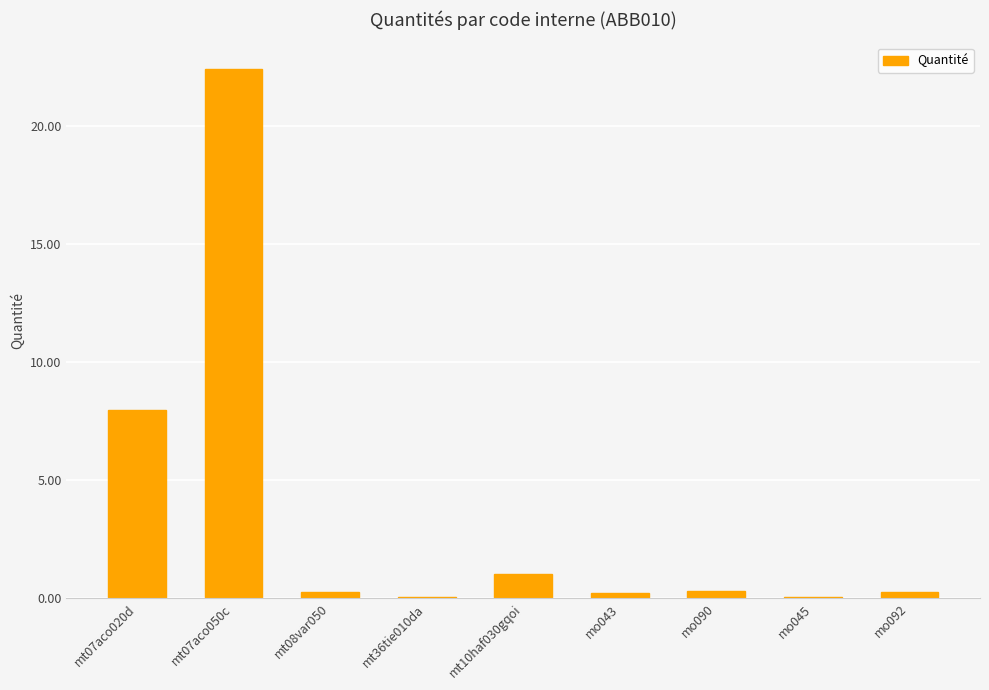

What is the sum of the values at mt07aco020d and mt07aco050c?

30.4